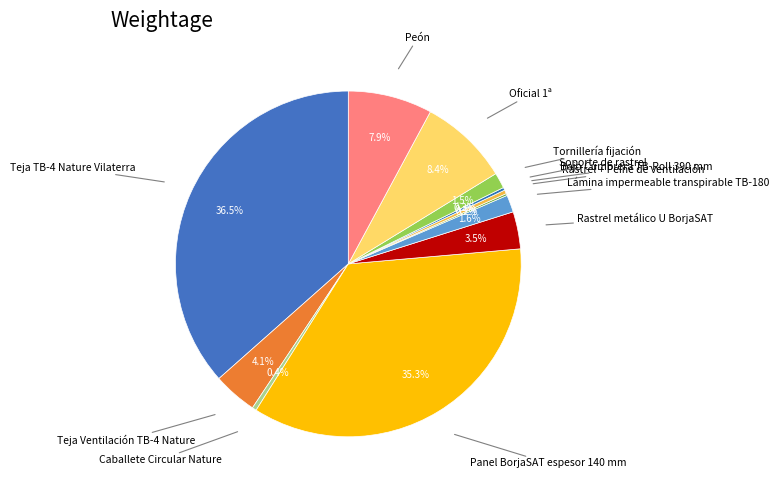

Is there a majority slice in this chart?

No